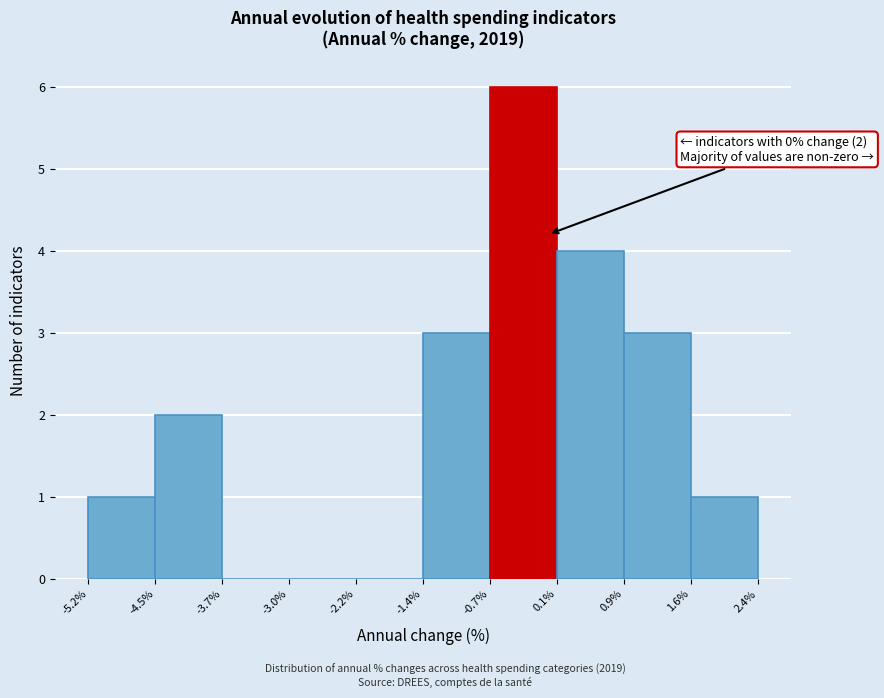

Over which range of the x-axis is the bar tallest?

-0.7% to 0.1%